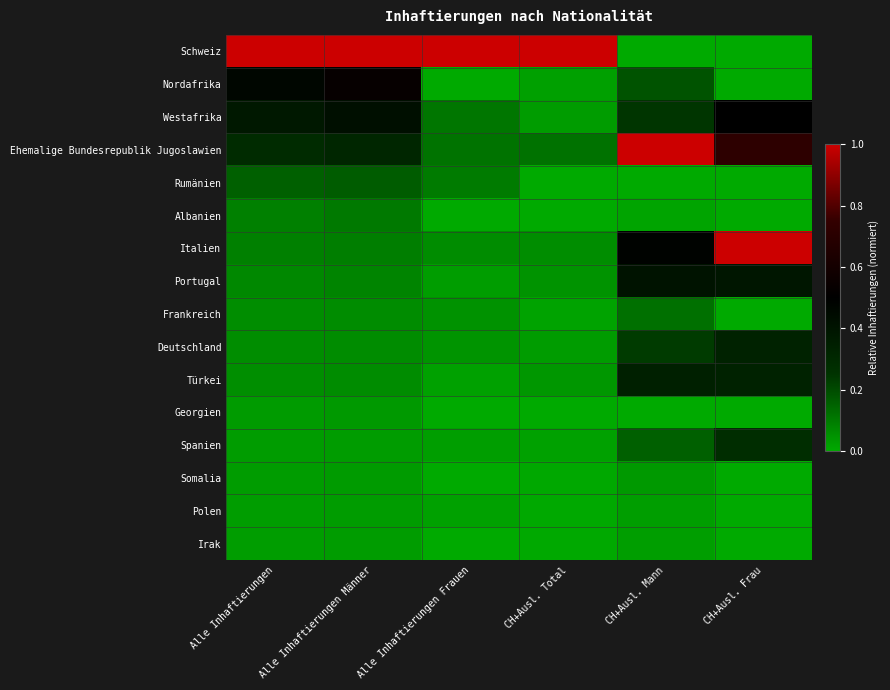

What is the total value across all series at Alle Inhaftierungen Frauen?

1.6